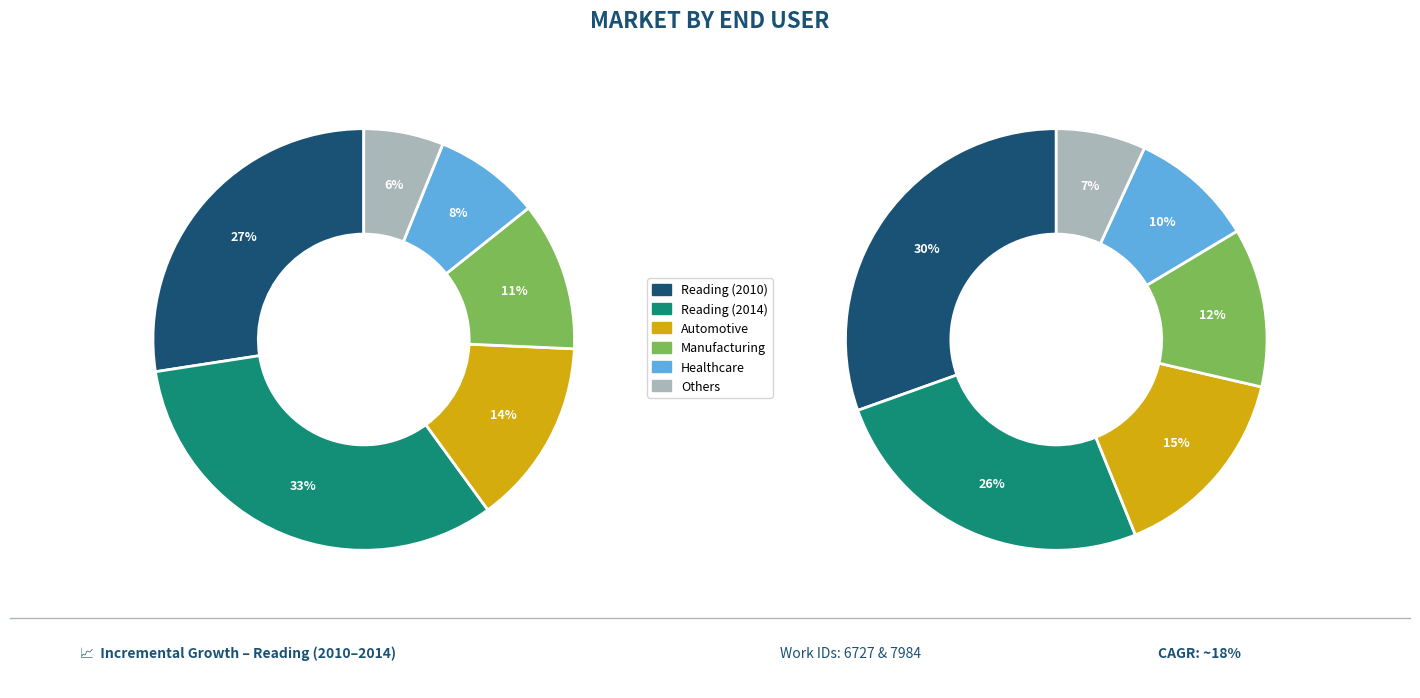

The 2014-07-25 slice represents 65% of the pie. True or false?

False